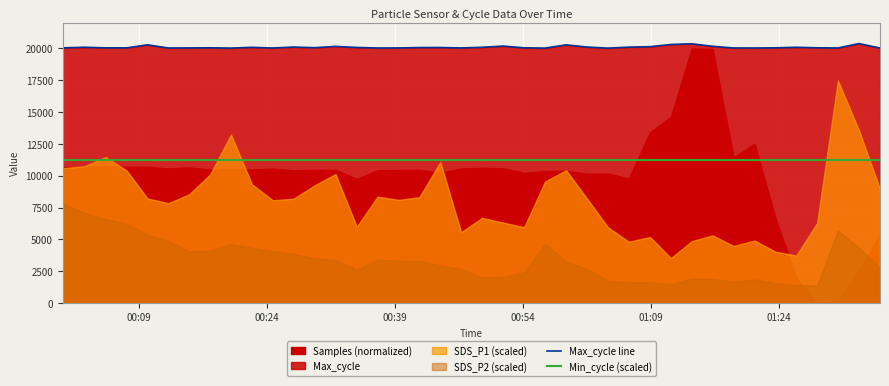

What is the sum of all Max_cycle line values?

803749